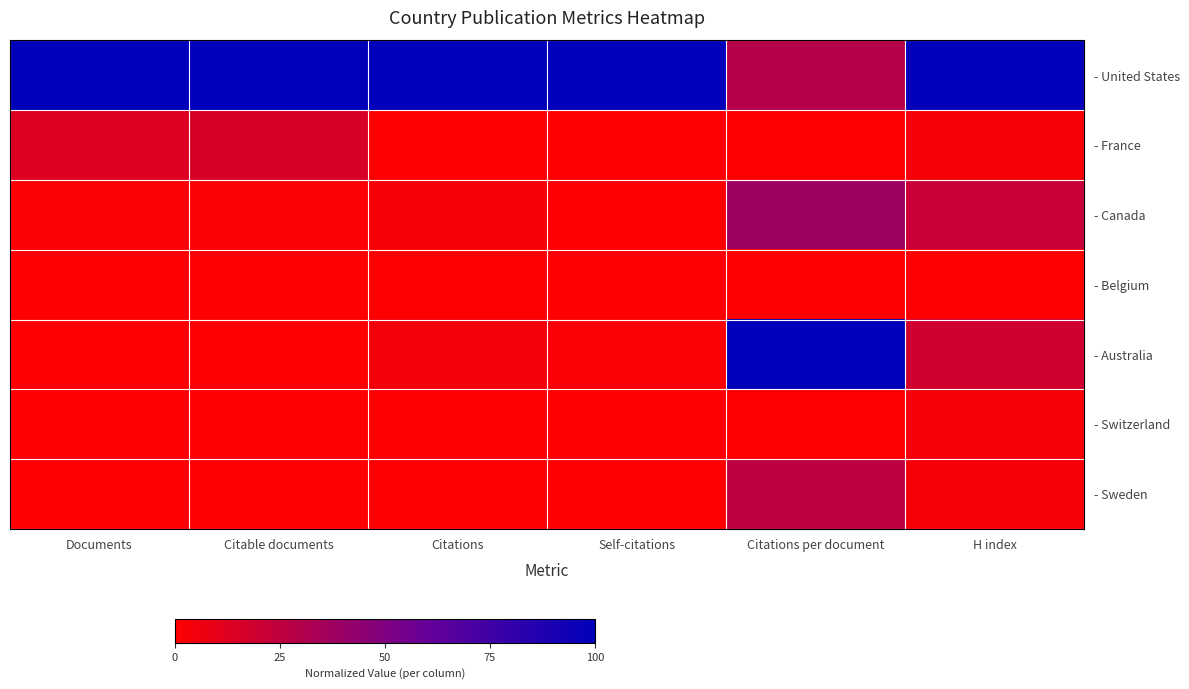

Reading right to left, transcribe all the data shown in this chart.

- United States: H index=1.0	Citations per document=0.3	Self-citations=1.0	Citations=1.0	Citable documents=1.0	Documents=1.0
- France: H index=0.0	Citations per document=0.0	Self-citations=0.0	Citations=0.0	Citable documents=0.2	Documents=0.1
- Canada: H index=0.2	Citations per document=0.4	Self-citations=0.0	Citations=0.0	Citable documents=0.0	Documents=0.0
- Belgium: H index=0.0	Citations per document=0.0	Self-citations=0.0	Citations=0.0	Citable documents=0.0	Documents=0.0
- Australia: H index=0.2	Citations per document=1.0	Self-citations=0.0	Citations=0.0	Citable documents=0.0	Documents=0.0
- Switzerland: H index=0.0	Citations per document=0.0	Self-citations=0.0	Citations=0.0	Citable documents=0.0	Documents=0.0
- Sweden: H index=0.0	Citations per document=0.2	Self-citations=0.0	Citations=0.0	Citable documents=0.0	Documents=0.0